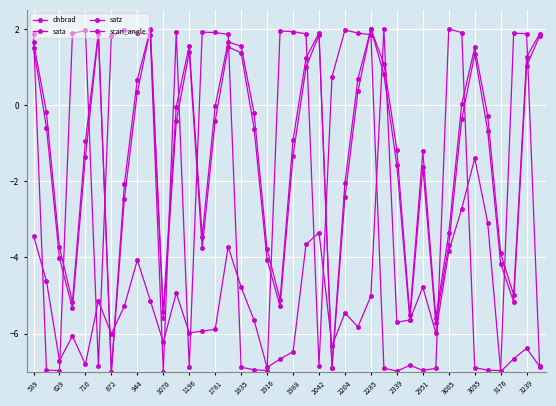

How many values in sata are above zero?

22